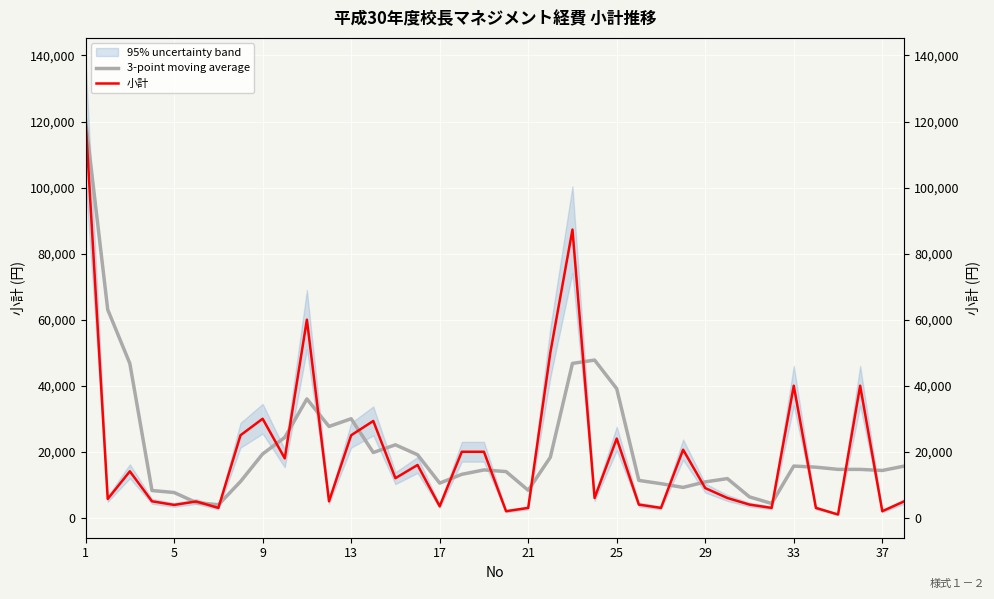

At which category is the sum across all series the highest?

1